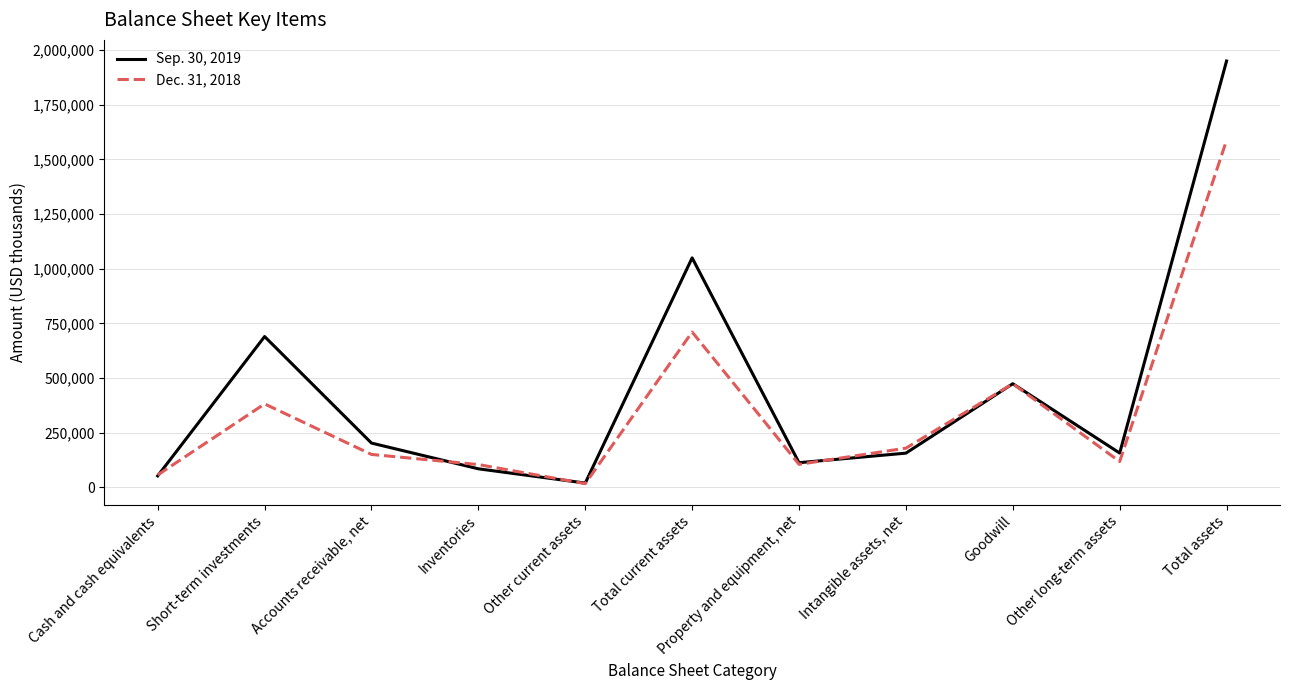

Rank the series by their average value, from highest to lowest.

Sep. 30, 2019, Dec. 31, 2018